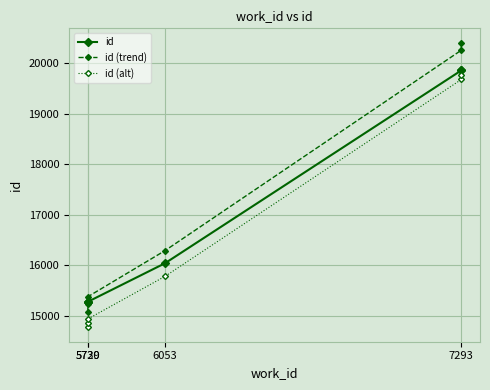

True or false: id (alt) has more than 2 interior local peaks.

False